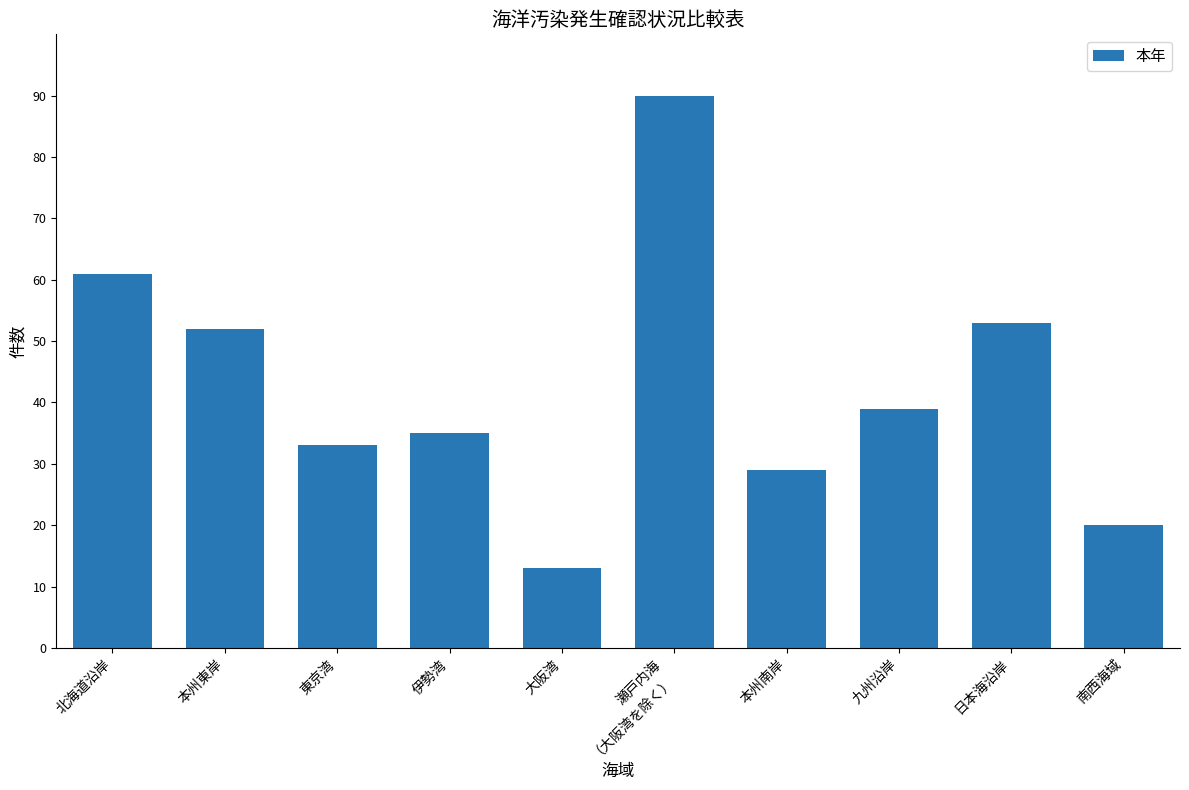

The chart shows a value of 22 at 大阪湾. True or false?

False